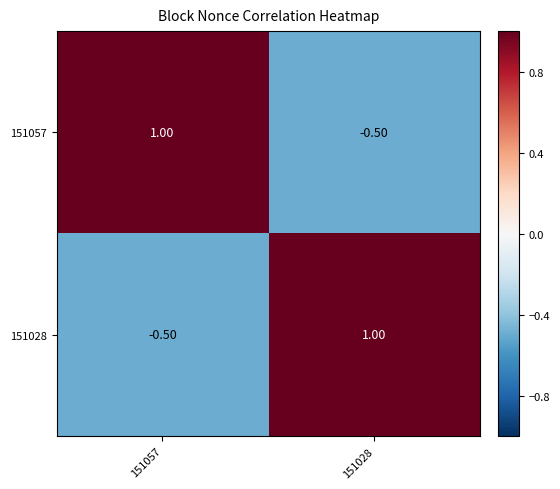

Rank the categories by 151057 value from lowest to highest.

151028, 151057